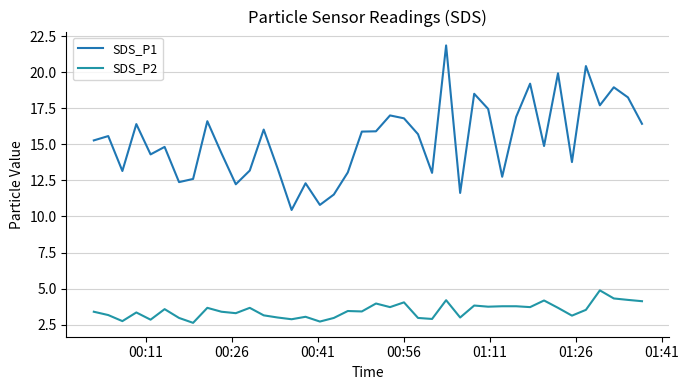

What is the difference between the second highest and minimum values in the SDS_P1 series?

10.0